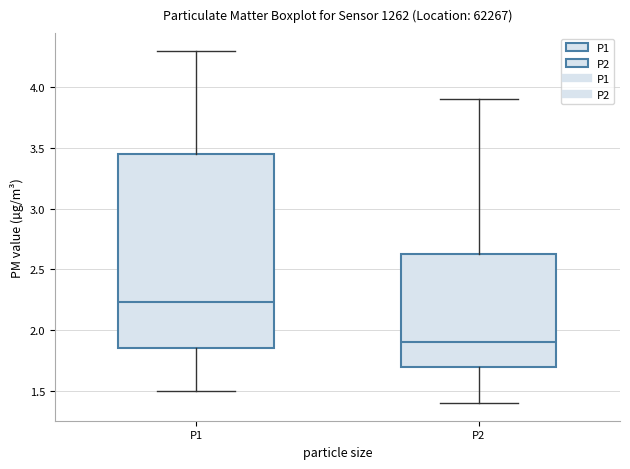

Where does the lower whisker of the box for P1 end on the y-axis? The values are not printed on the chart, so give them approximately, as read against the axis.

1.50